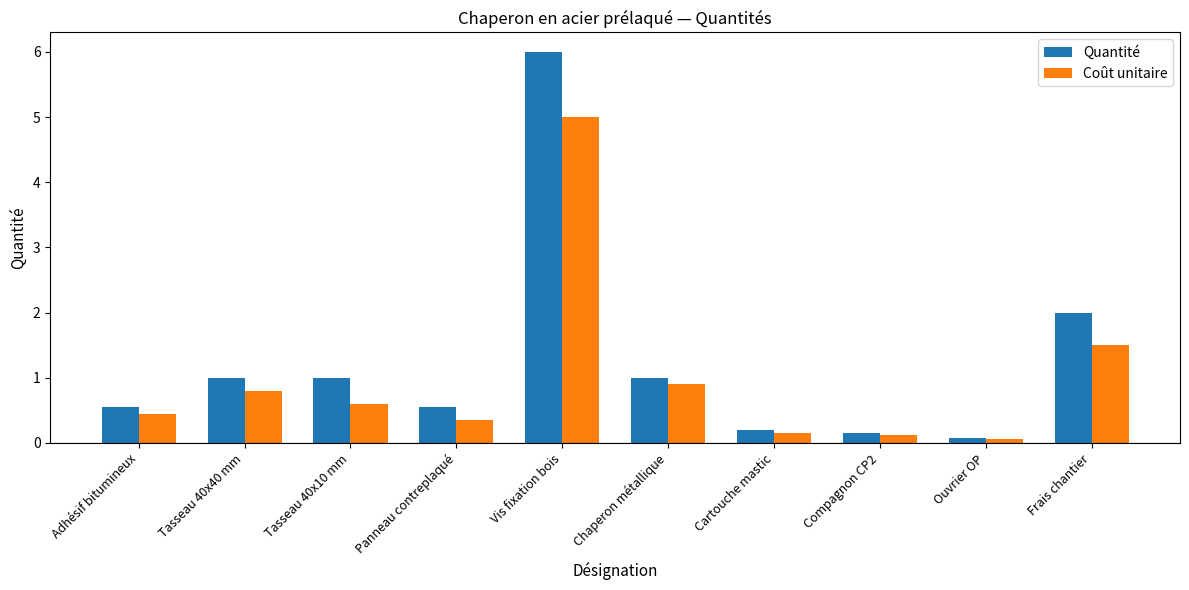

How many bars are there in each group?

2